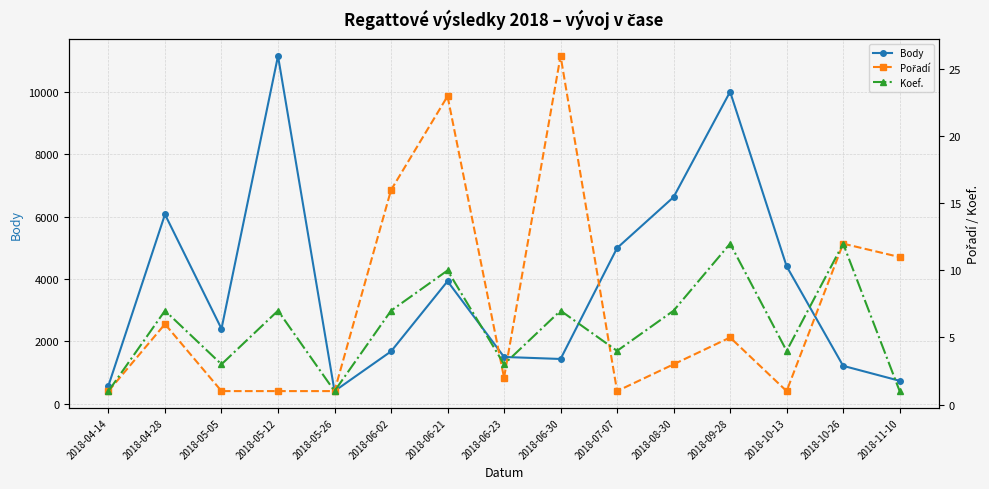

What position from the right is 2018-10-26?

2